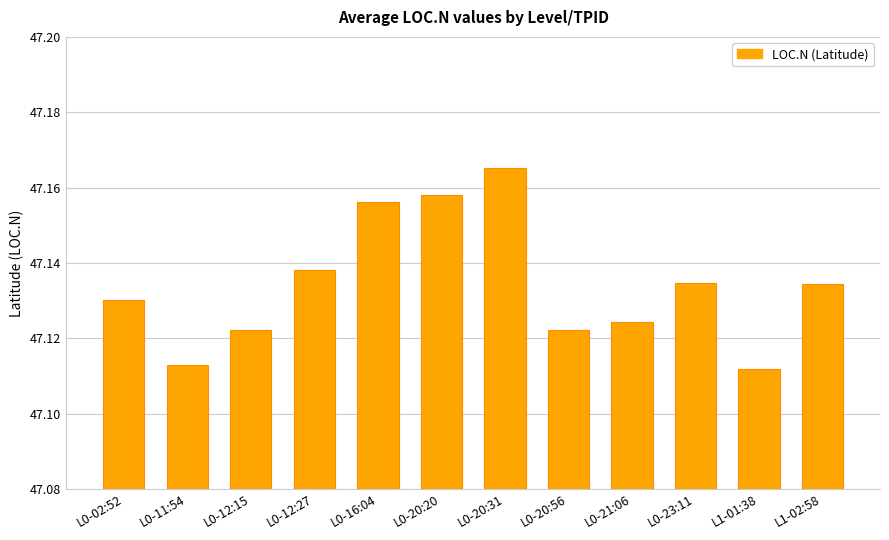

How many values are between 47 and 48?

12